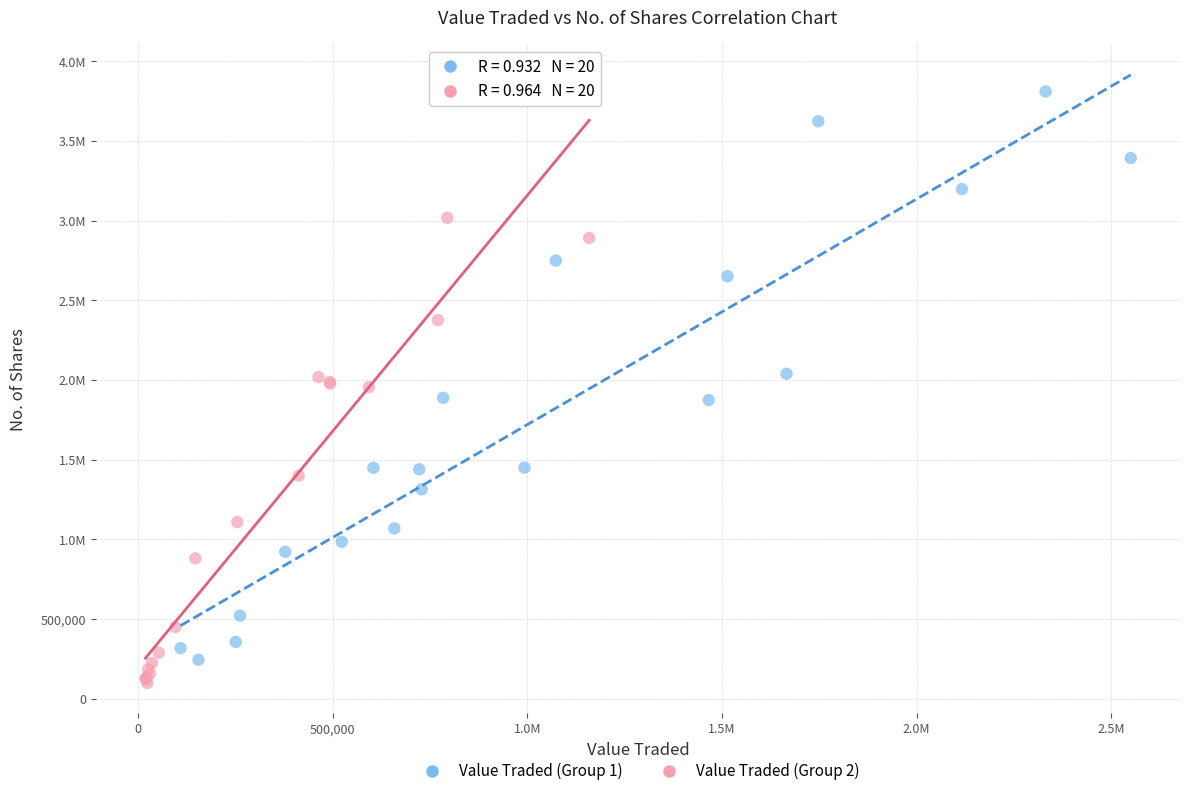

What are all the series names shown in the legend?

Value Traded (Group 1), Value Traded (Group 2)